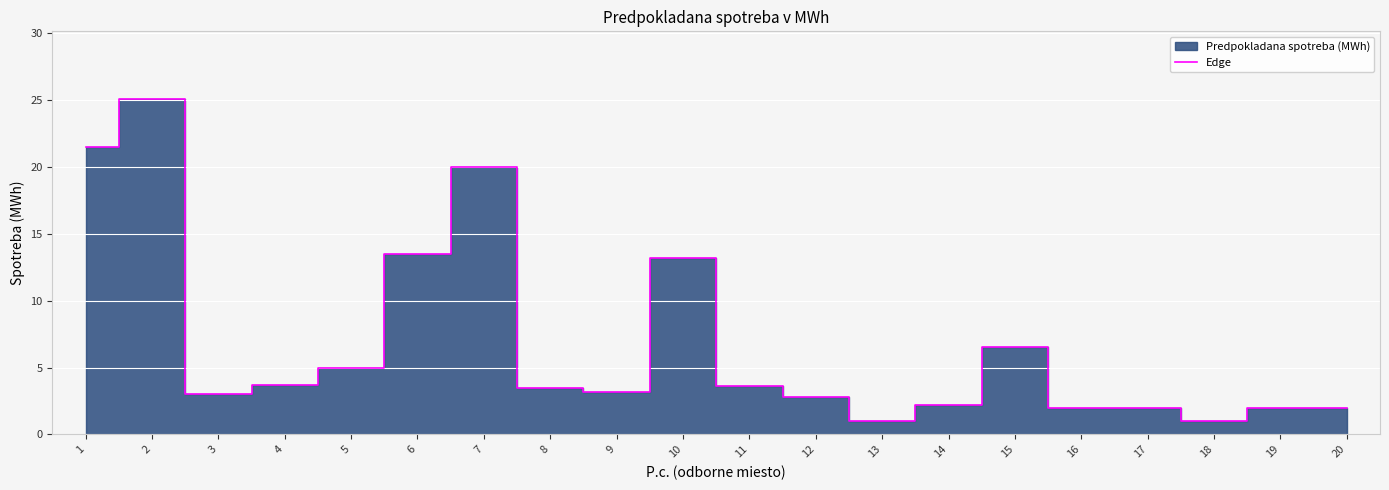

Where does the data first go above 3?

1